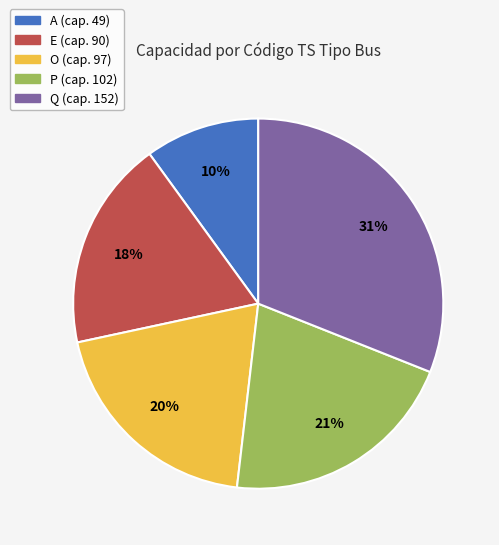

Between Q and A, which is larger?

Q